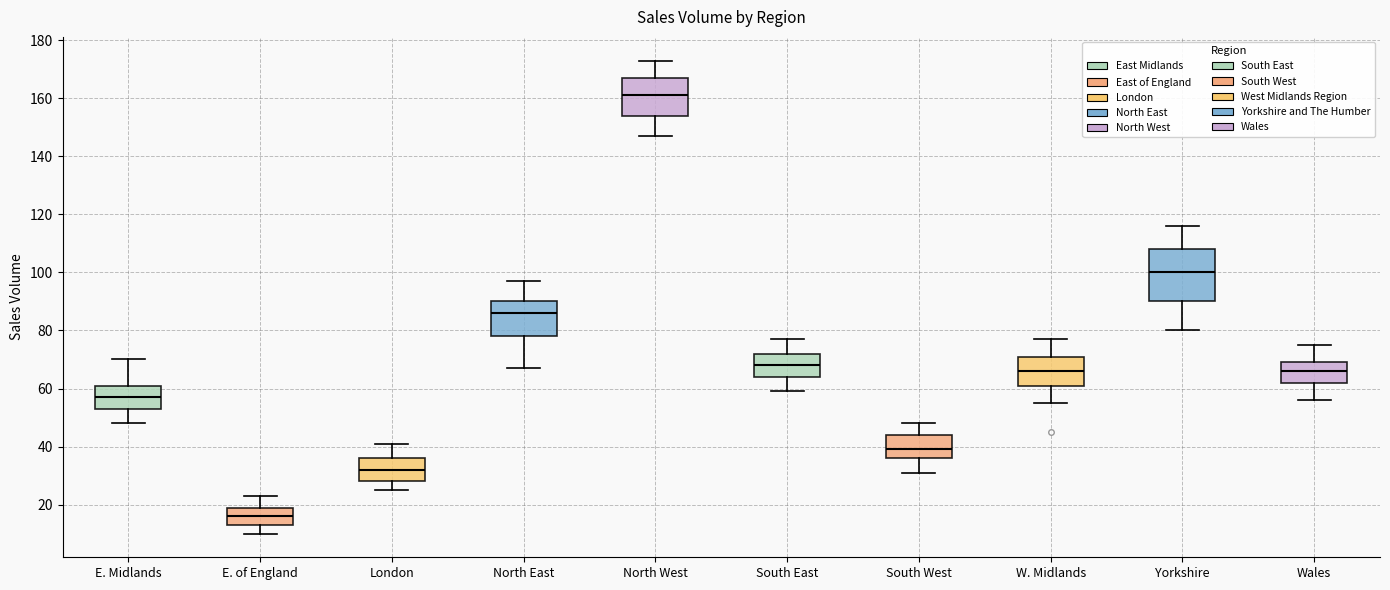

Comparing the boxes themselves (not the whiskers), which one is the tallest?

Yorkshire